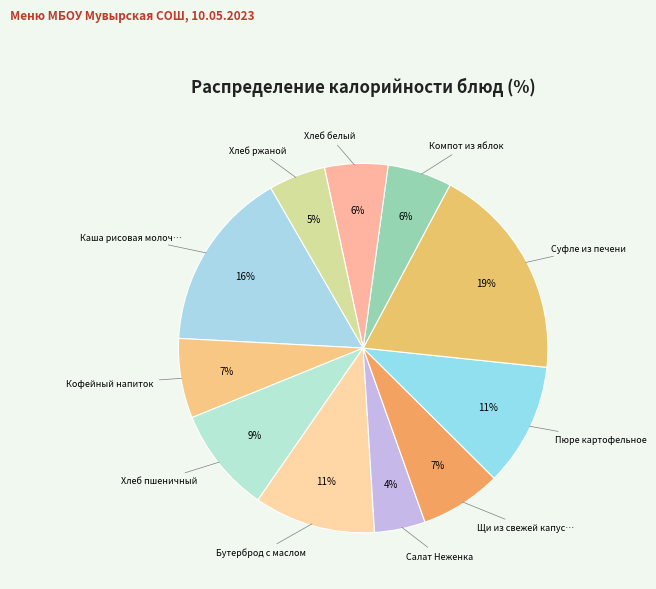

Count the number of slices in the pie.

11